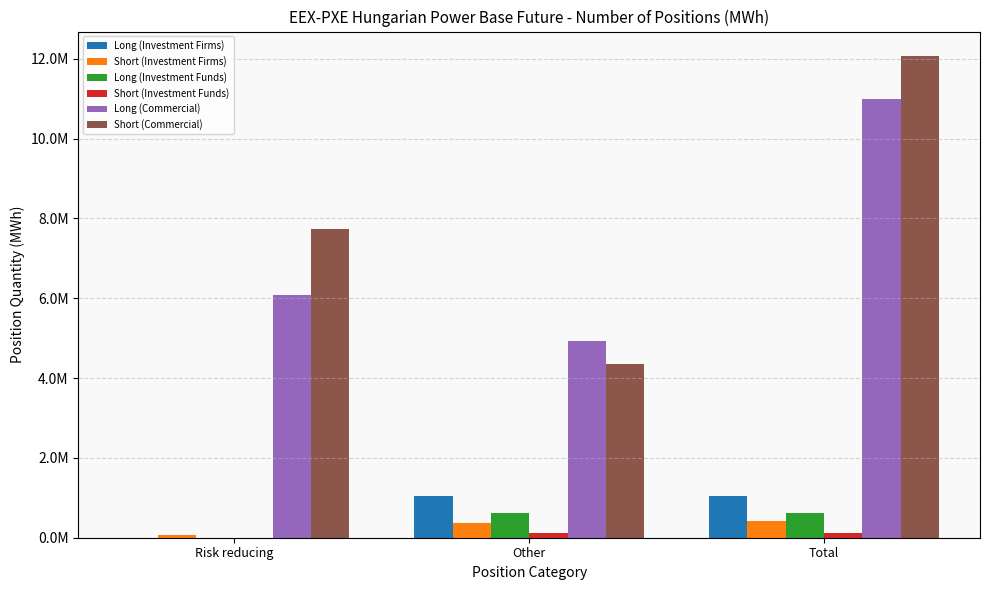

What are all the series names shown in the legend?

Long (Investment Firms), Short (Investment Firms), Long (Investment Funds), Short (Investment Funds), Long (Commercial), Short (Commercial)